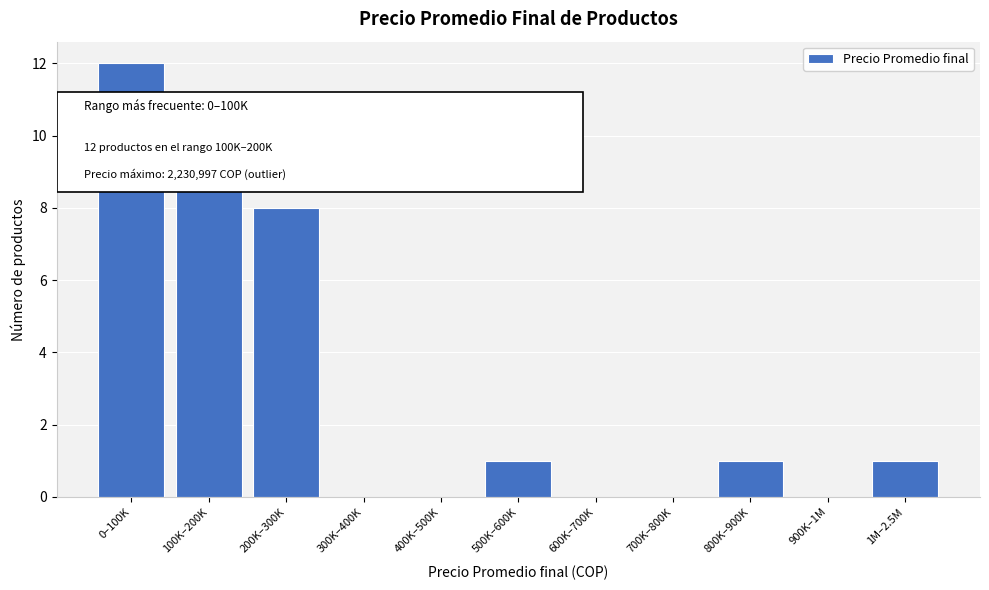

Reading left to right, list all the values displayed in this chart.

0–100K=12	100K–200K=10	200K–300K=8	300K–400K=0	400K–500K=0	500K–600K=1	600K–700K=0	700K–800K=0	800K–900K=1	900K–1M=0	1M–2.5M=1